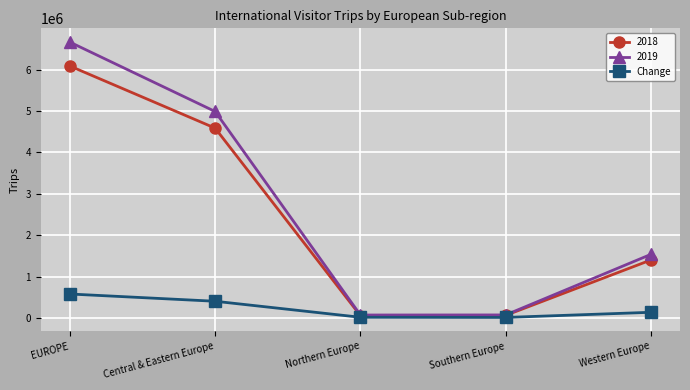

At which category does the chart reach its peak across all series?

EUROPE